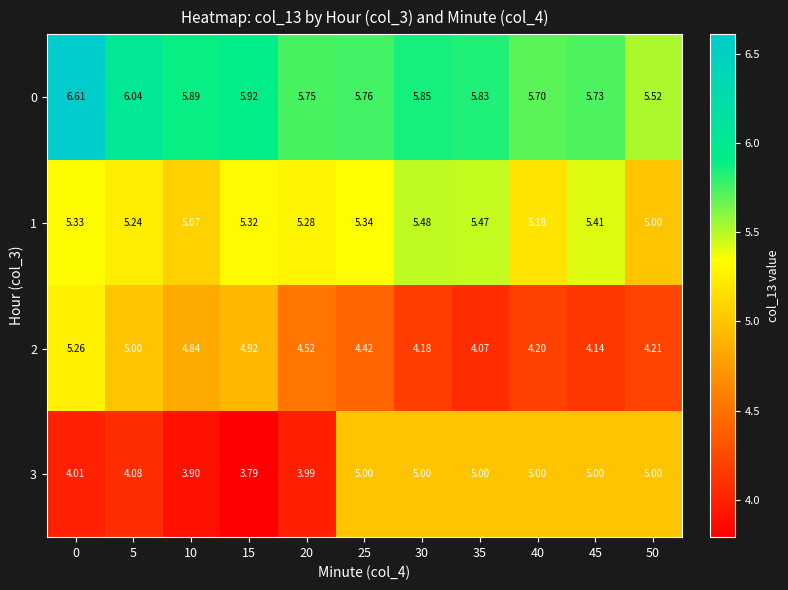

Is the value of 0 at 15 greater than the value of 2 at 25?

Yes